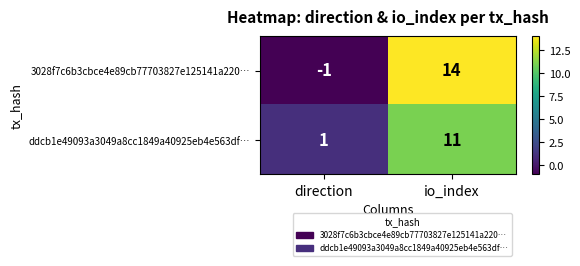

Is the value of 3028f7c6b3cbce4e89cb77703827e125141a220… at direction greater than the value of ddcb1e49093a3049a8cc1849a40925eb4e563df… at direction?

No